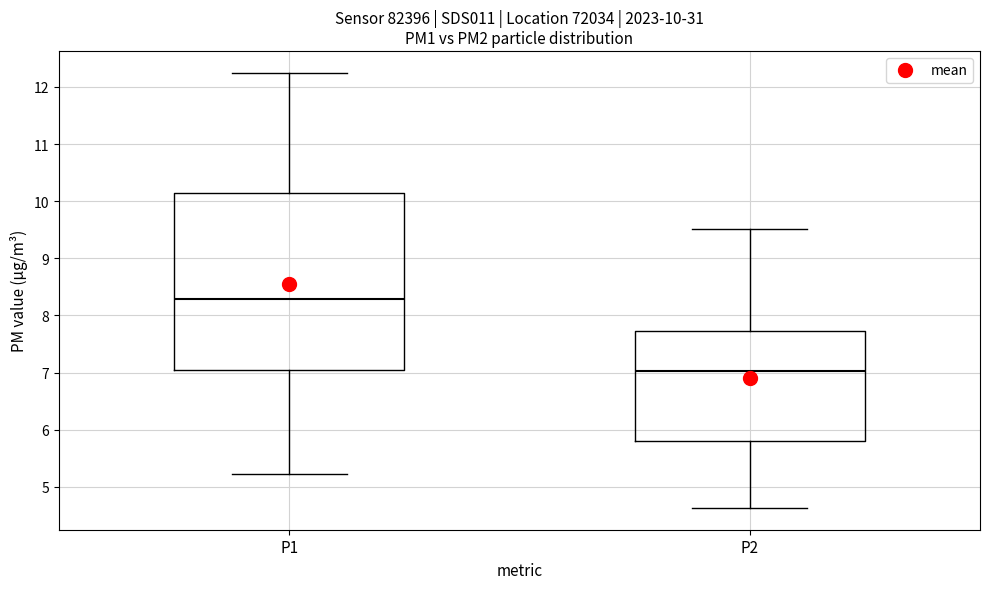

Which box is the tallest, from its lower edge to its upper edge?

P1